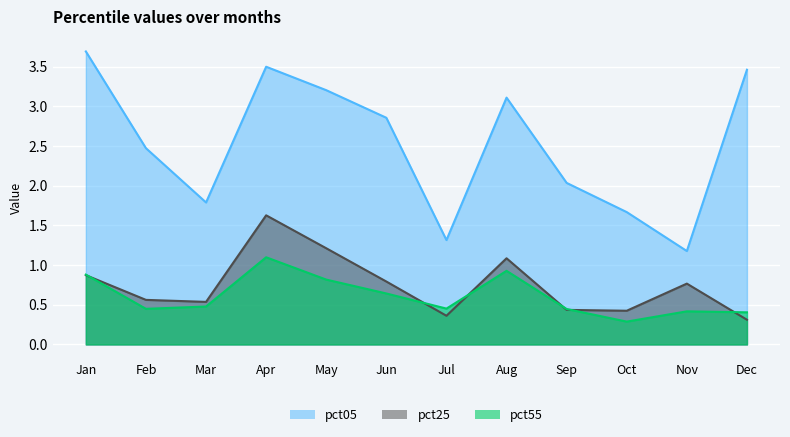

What is the total value across all series at Feb?

3.5